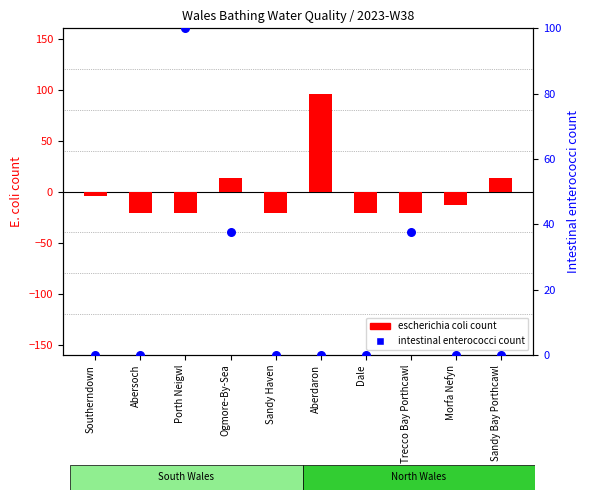

Is the value of intestinal enterococci count at Sandy Bay Porthcawl greater than the value of escherichia coli count at Ogmore-By-Sea?

No